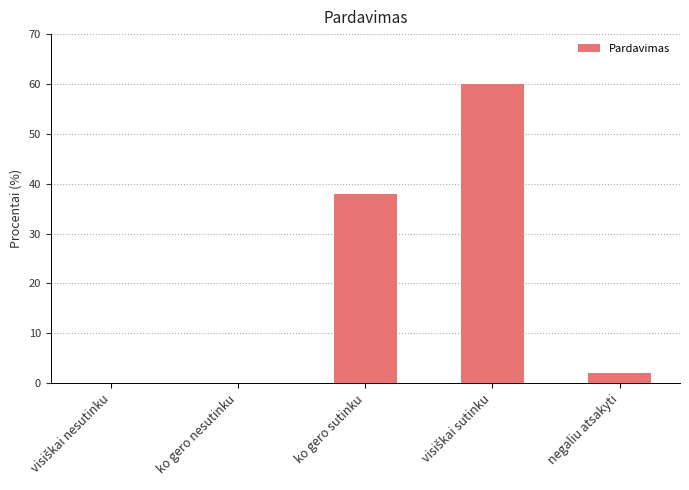

Count the number of categories in the chart.

5